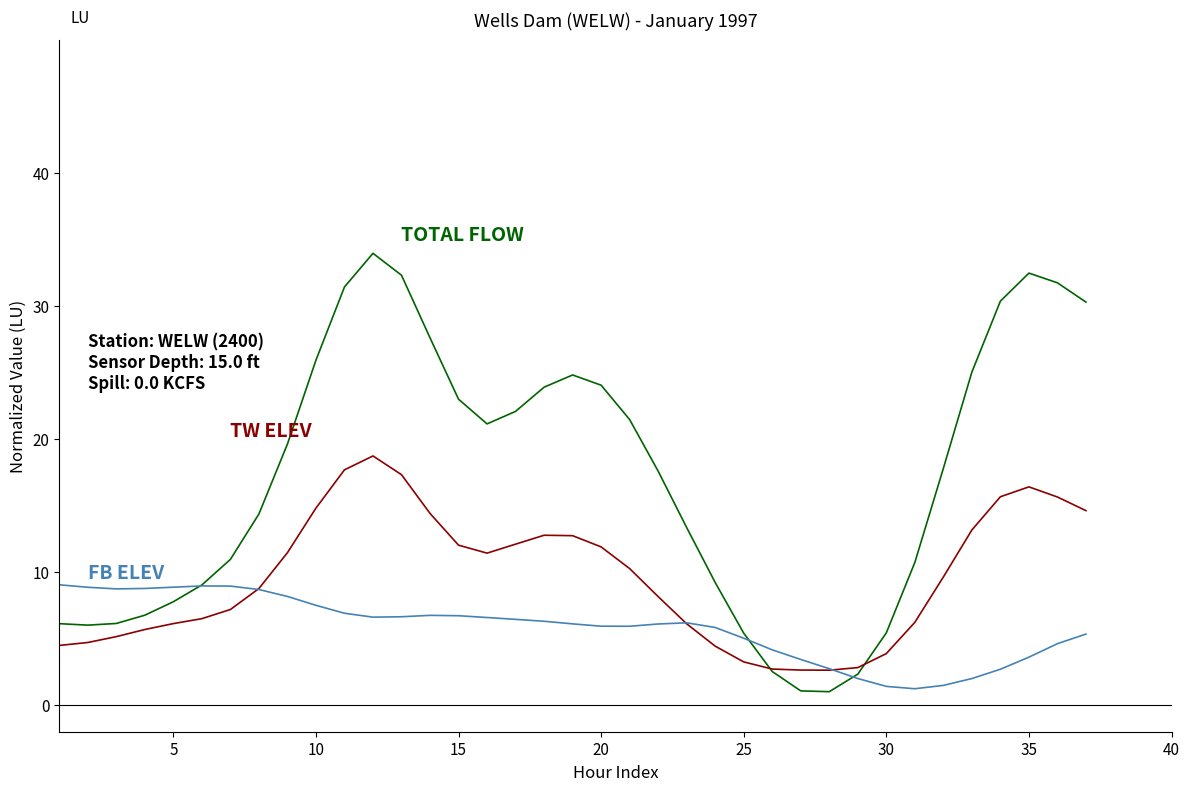

What is the greatest value displayed?

34.0